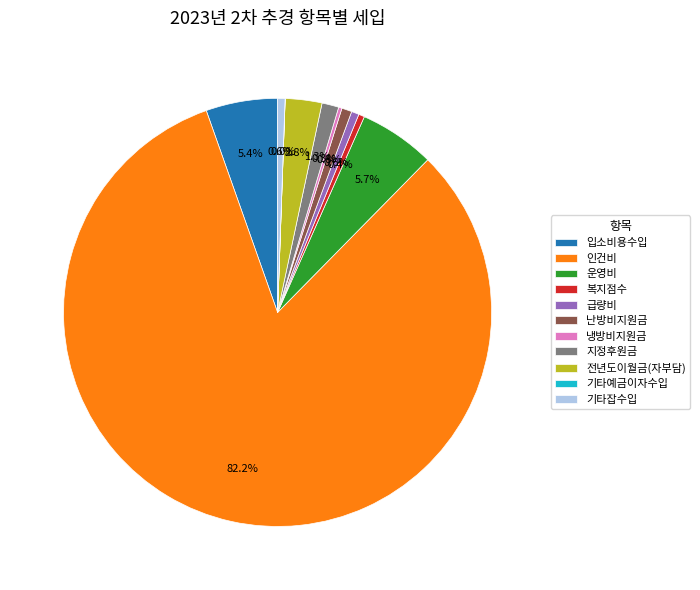

Which slice represents more than half of the pie?

인건비